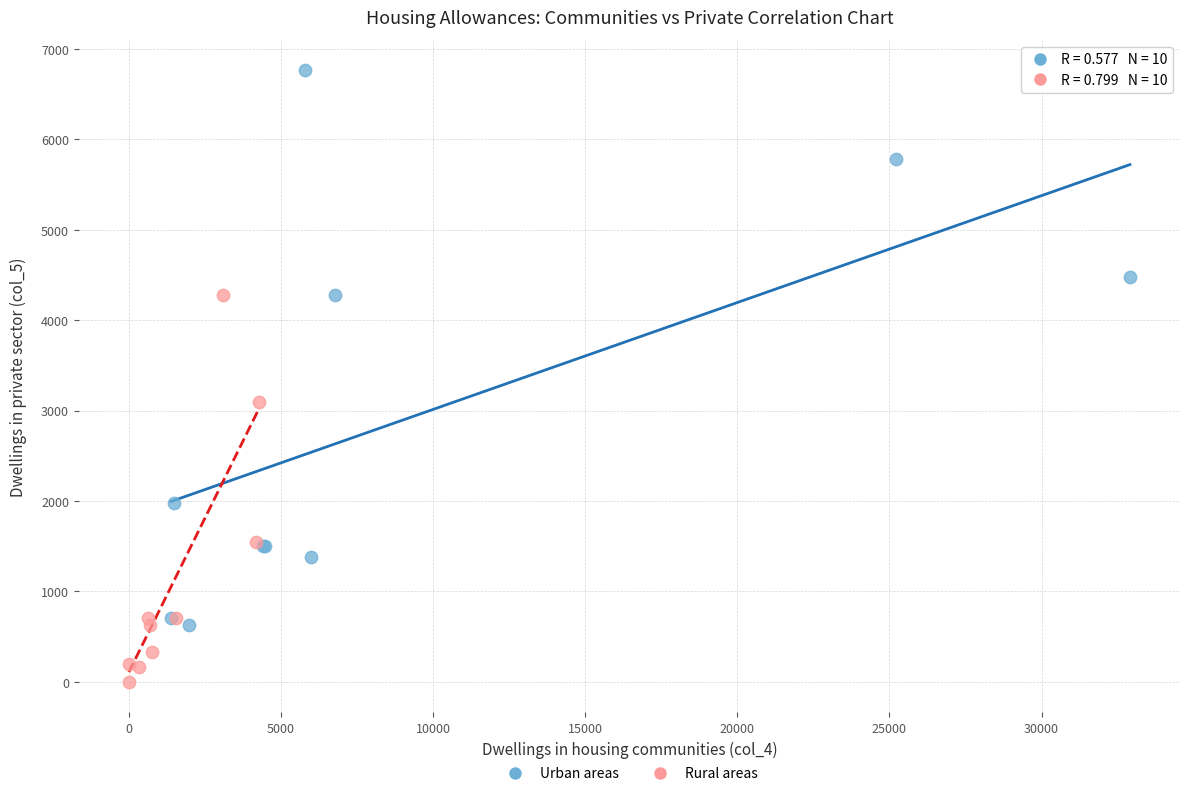

Which series contains the highest Y value?

Urban areas